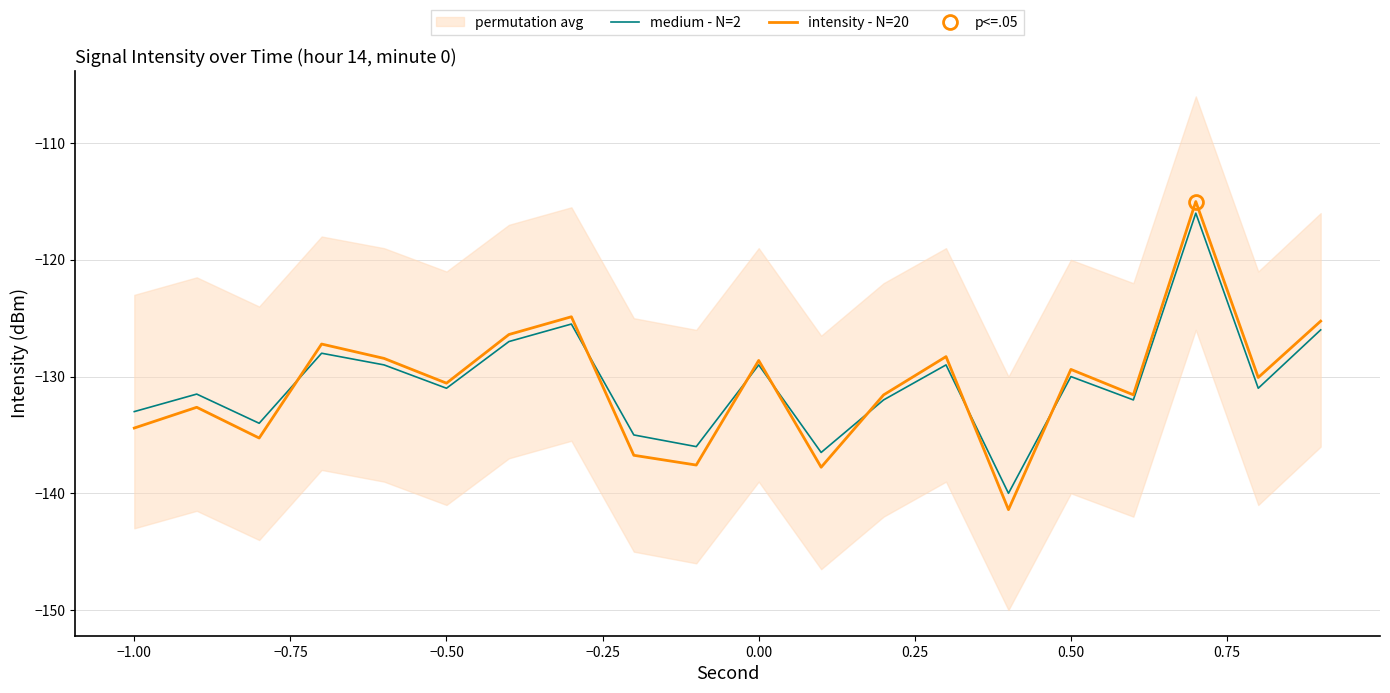

Which series has the largest range (max minus min)?

intensity - N=20